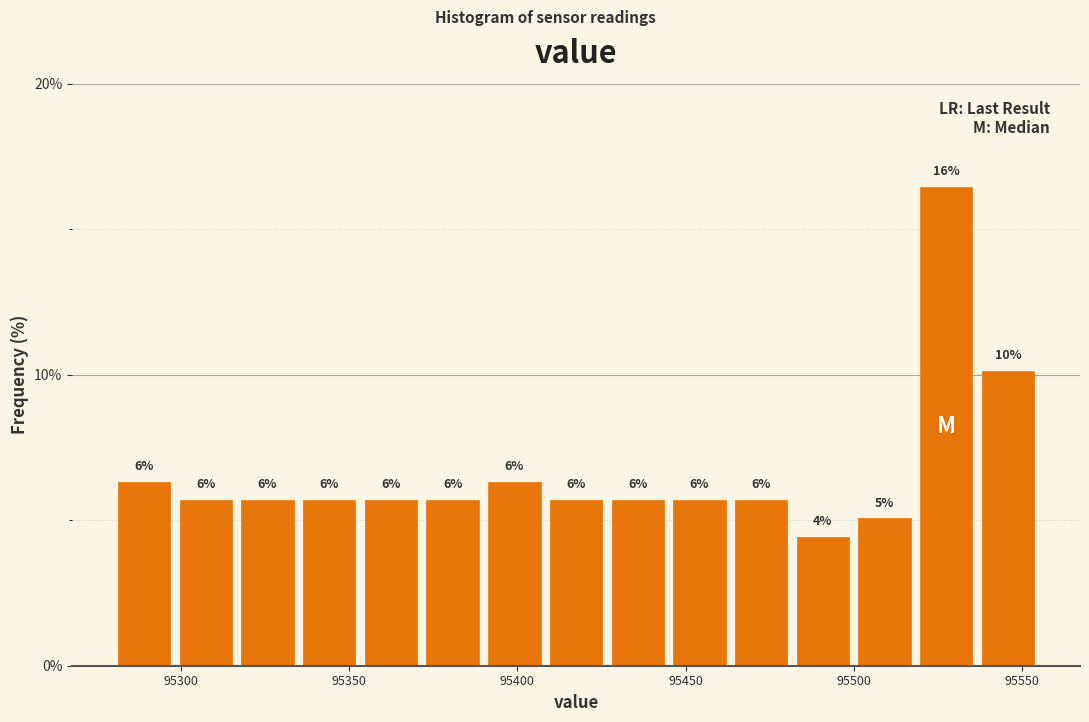

Around what value on the x-axis is the tallest bar? Give the approximate position of its centre, as read against the axis.

95525